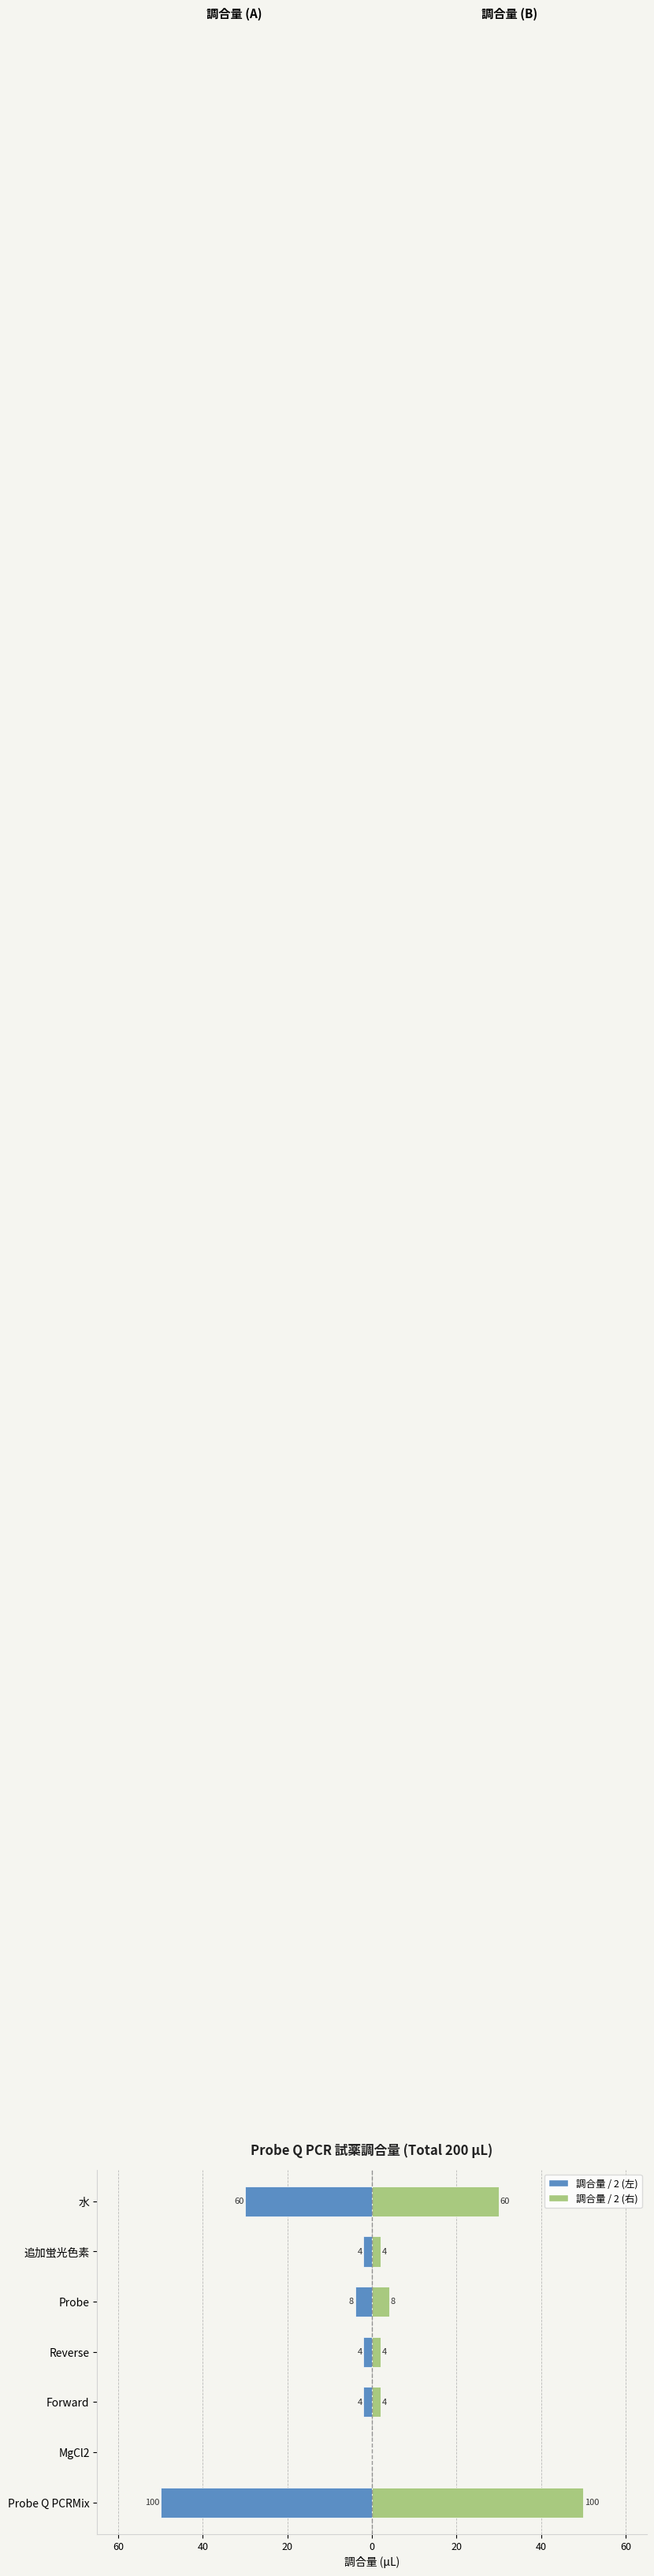

What is the value of the 調合量 (左) bar at the 4th from the left?

-2